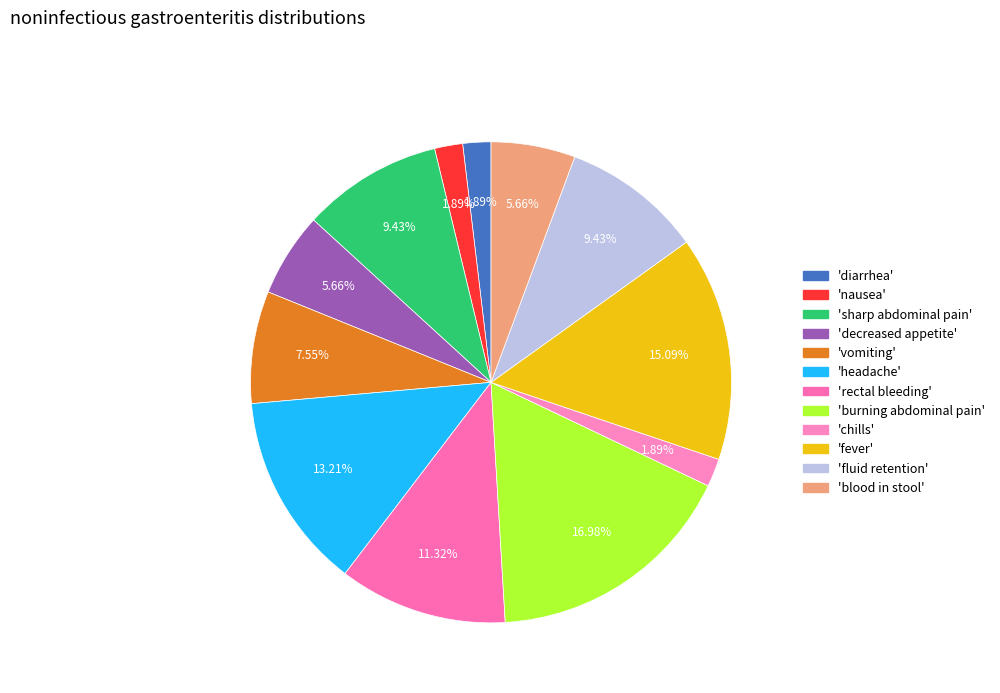

How many segments does this pie chart have?

12